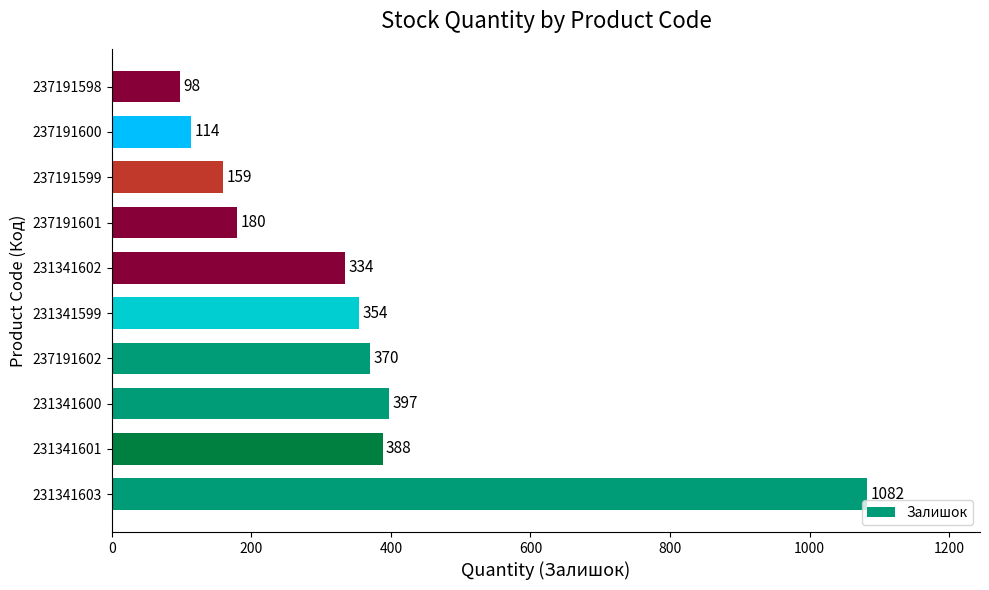

How many data points does each series have?

10